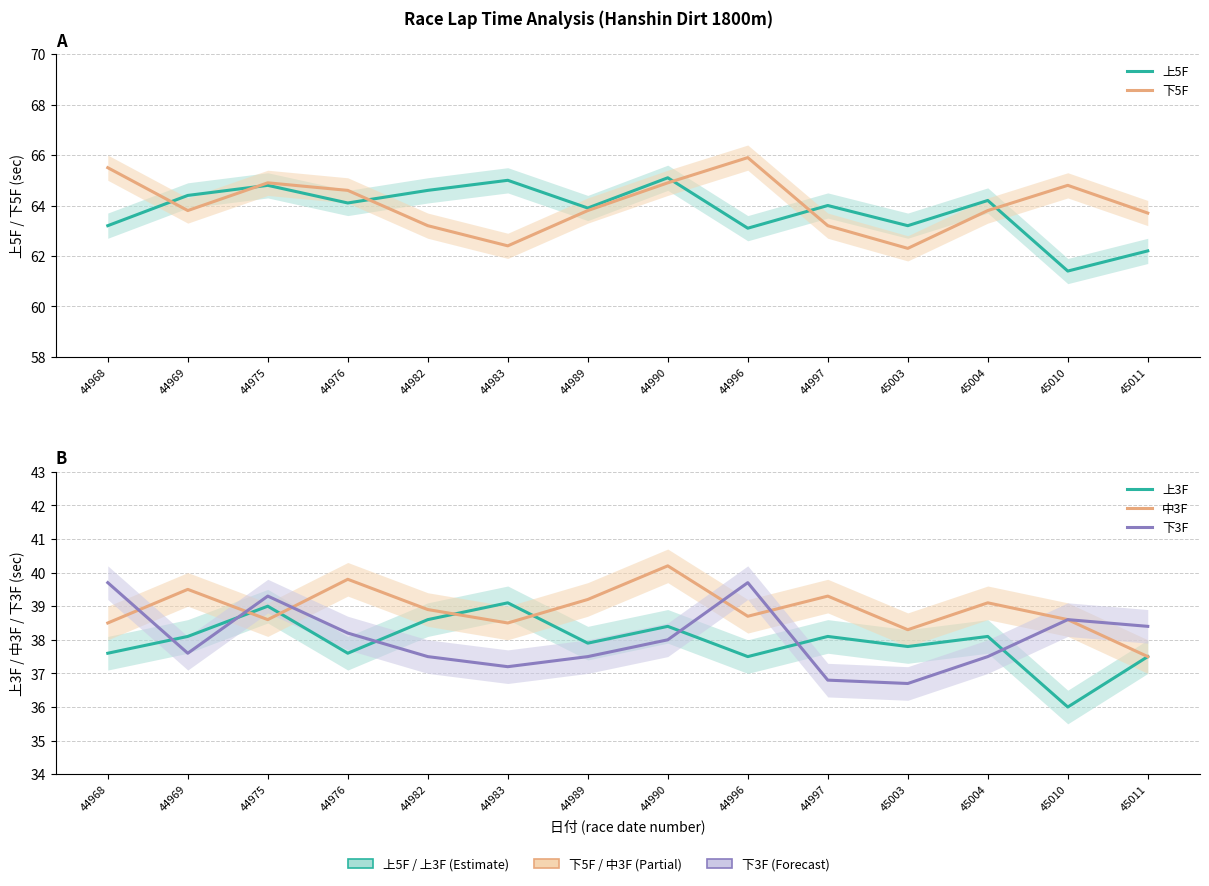

Is the value of 上5F at 44976 greater than the value of 下3F at 44990?

Yes